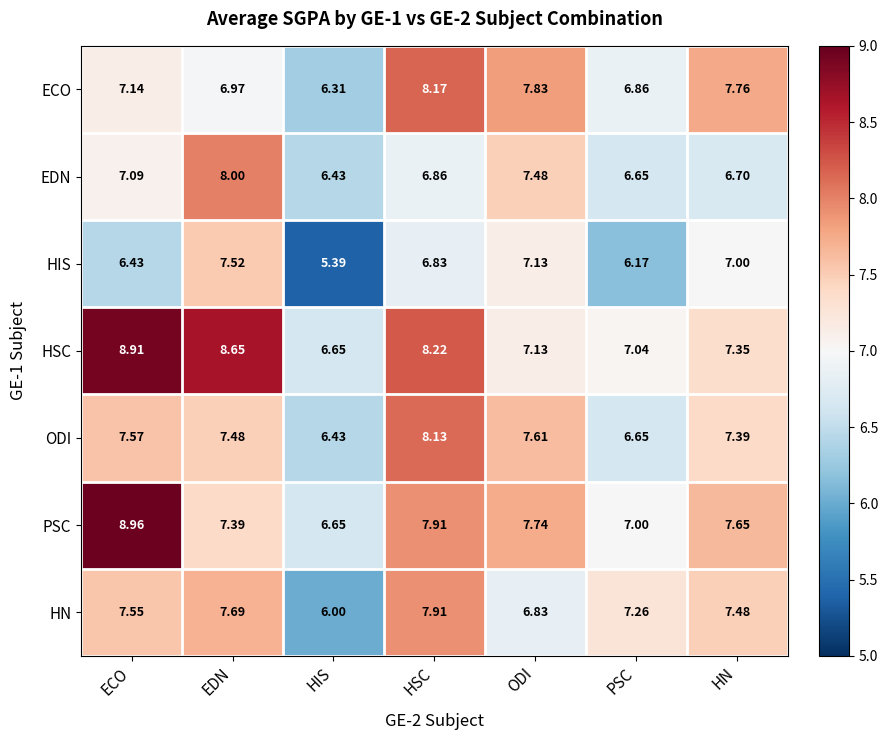

Where is ODI nearest to the value 7?

PSC